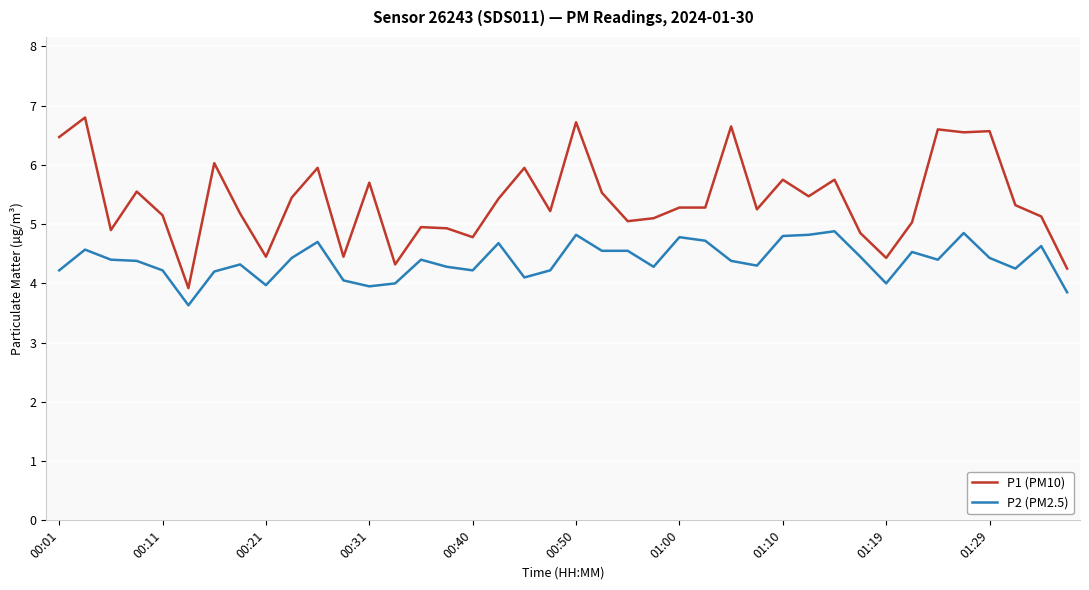

Which series has the largest total across all categories?

P1 (PM10)